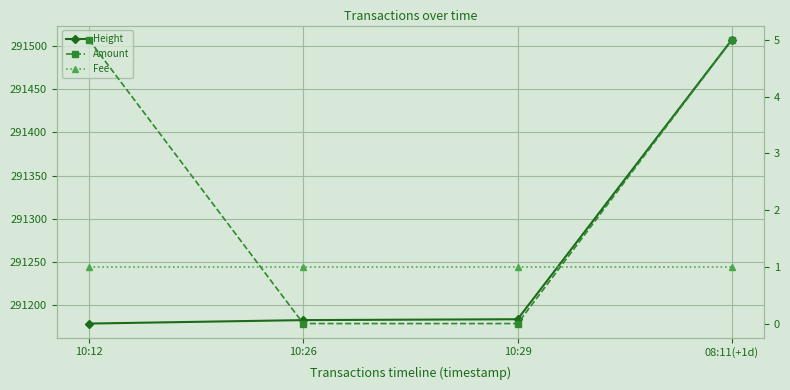

Reading left to right, extract all data points from this chart.

Height: 10:12=291179	10:26=291183	10:29=291184	08:11(+1d)=291507
Amount: 10:12=5	10:26=0	10:29=0	08:11(+1d)=5
Fee: 10:12=1	10:26=1	10:29=1	08:11(+1d)=1